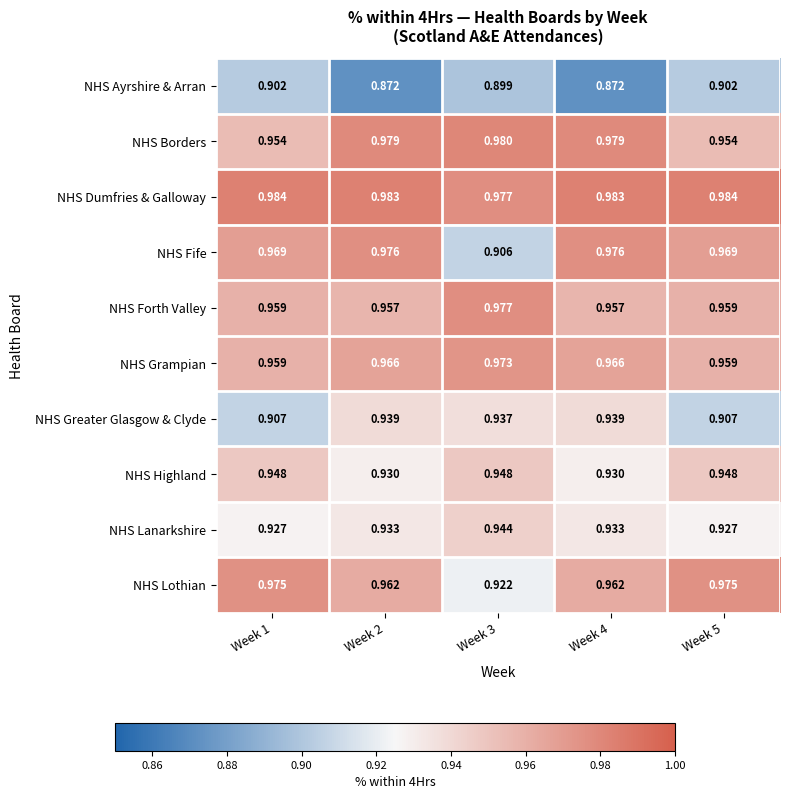

What is the total value across all series at Week 5?

9.5